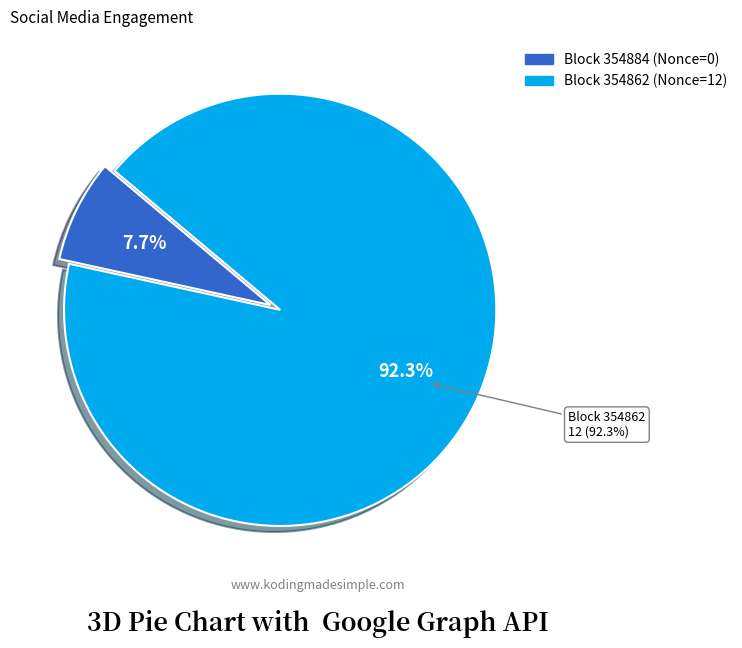

To the nearest percent, what is the combined percentage of 354884 and 354862?

100%